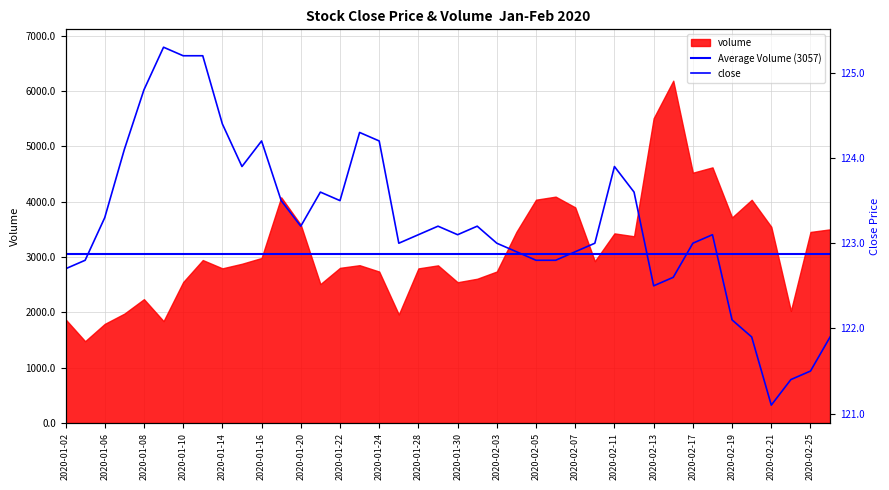

Count the number of categories in the chart.

40